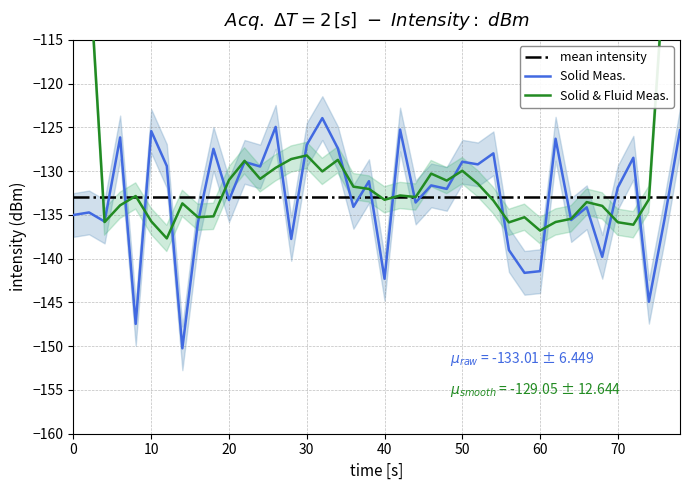

The chart shows a value of -198.1 at 28. True or false?

False